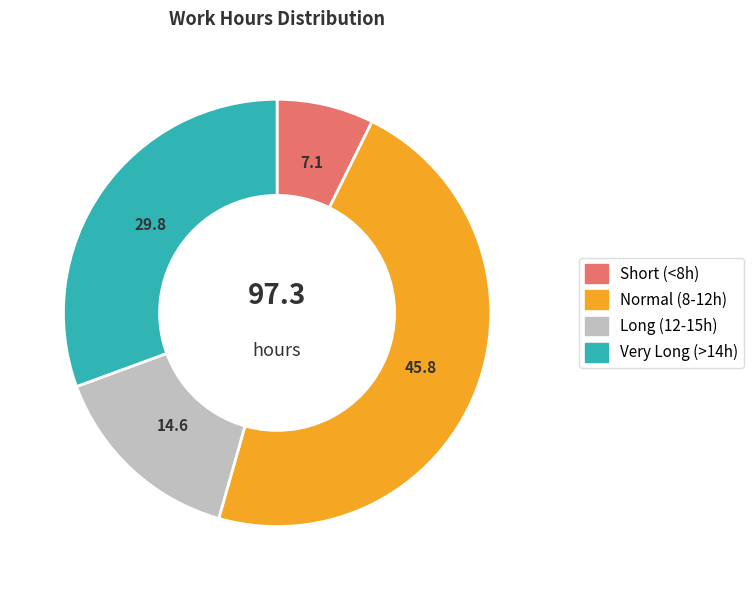

Does any single category account for the majority?

No